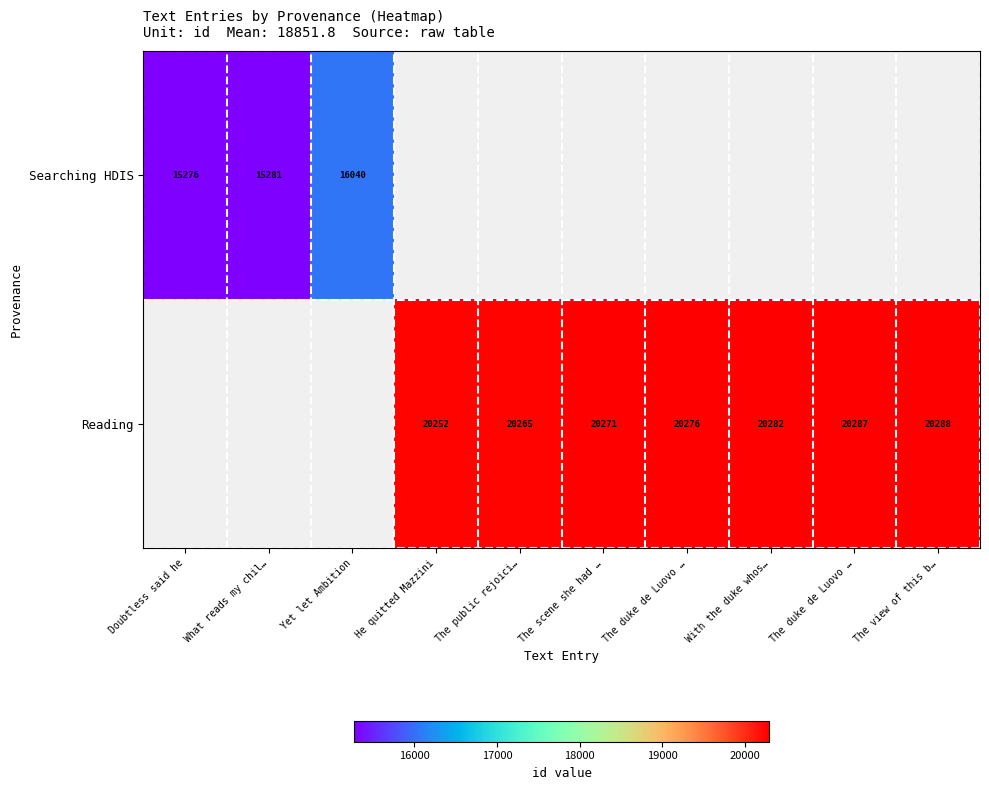

Is it true that Reading equals 31949.6 at The scene she had …?

False